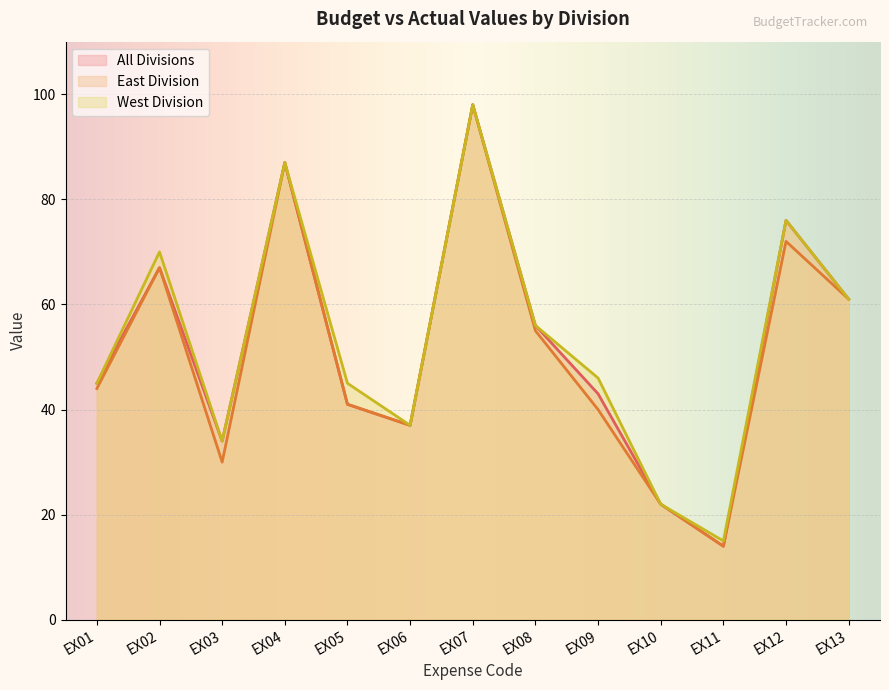

What is the sum of all All Divisions values?

681